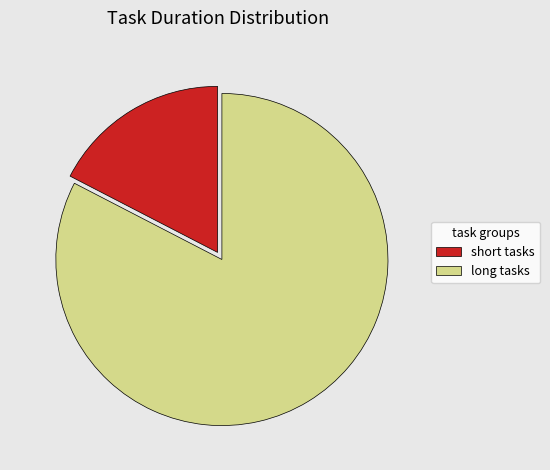

The long tasks slice represents 83% of the pie. True or false?

True